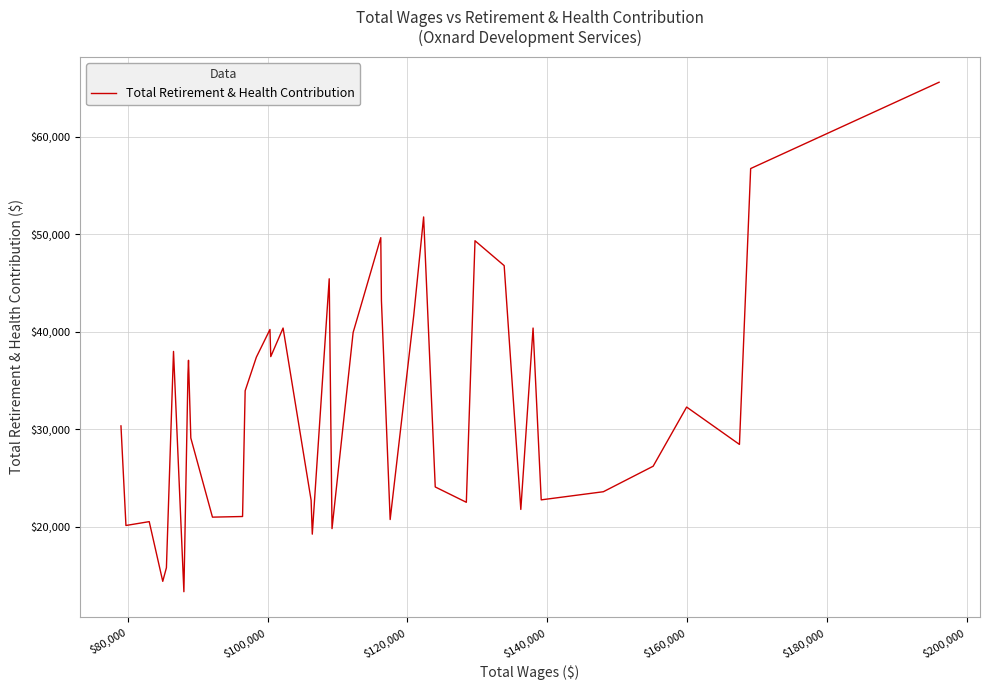

What is the maximum value shown in the chart?

65602